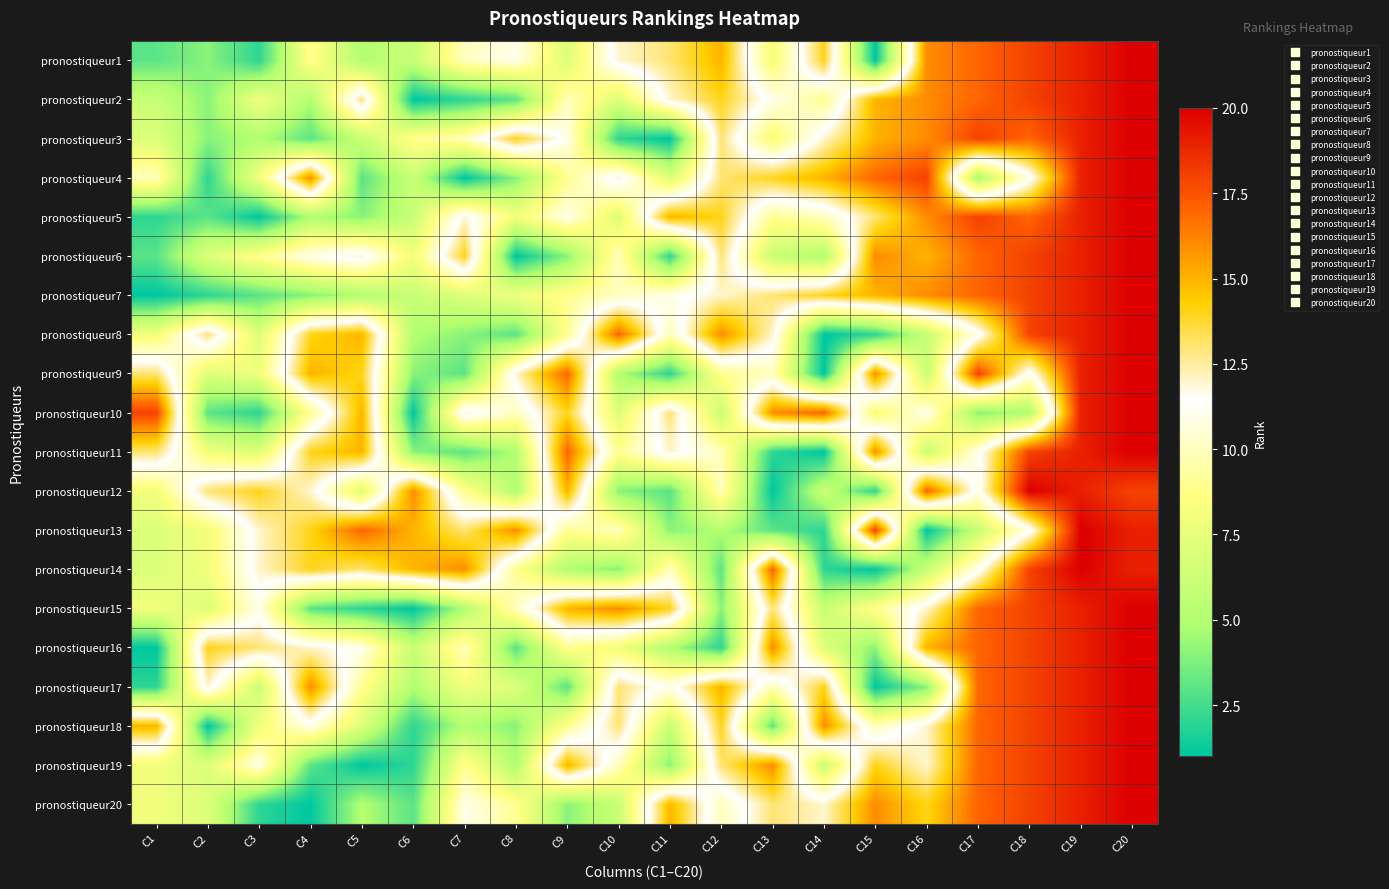

Which label corresponds to the smallest value in the chart?

C15